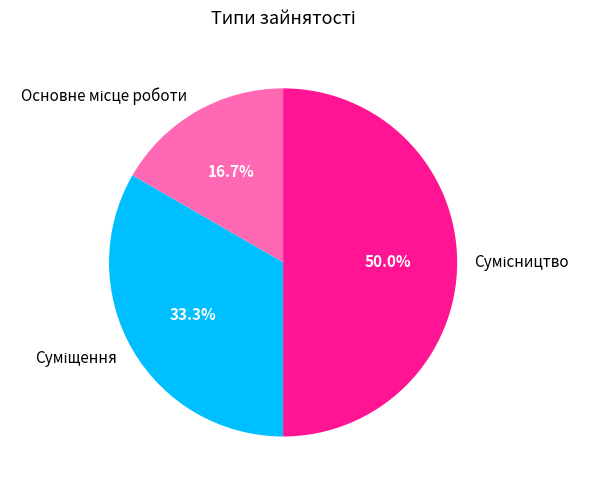

How many segments does this pie chart have?

3